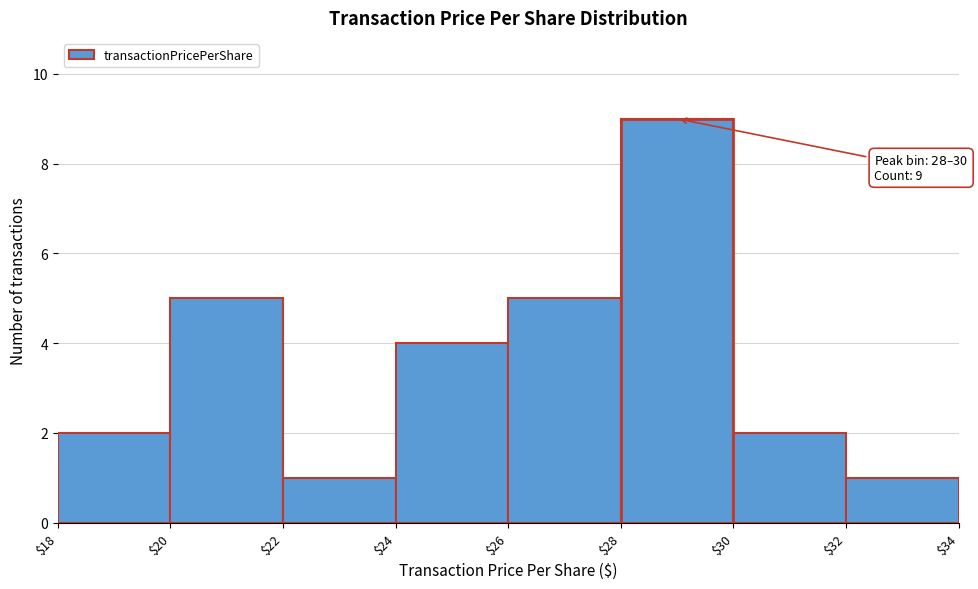

Over which range of the x-axis is the bar tallest?

$28 to $30